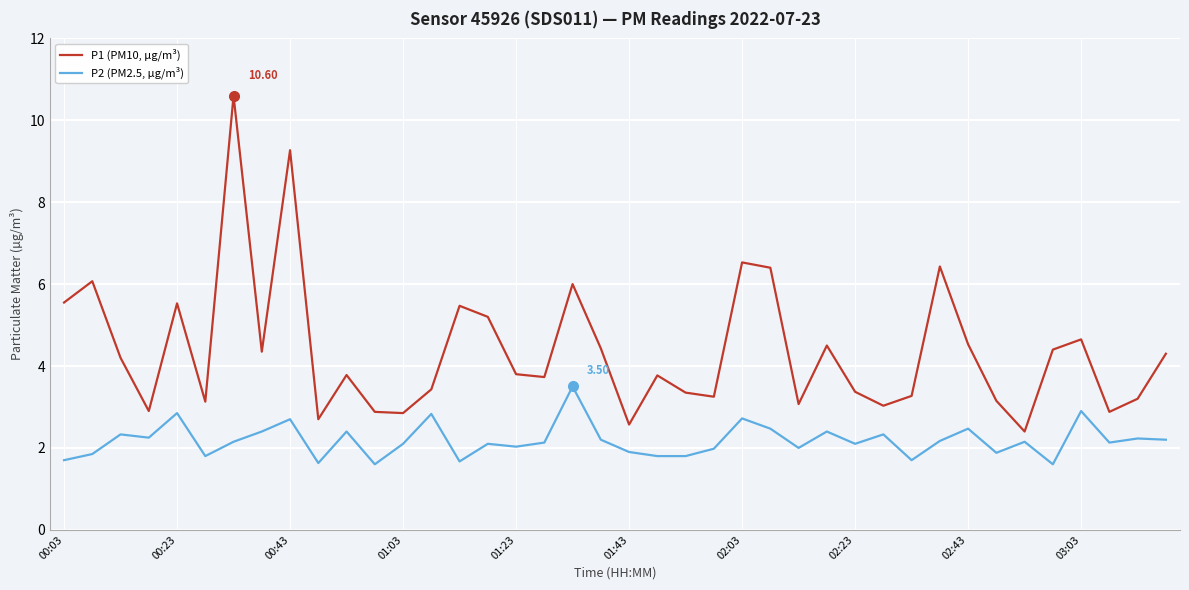

List the series in order of their overall mean, lowest first.

P2 (PM2.5, µg/m³), P1 (PM10, µg/m³)